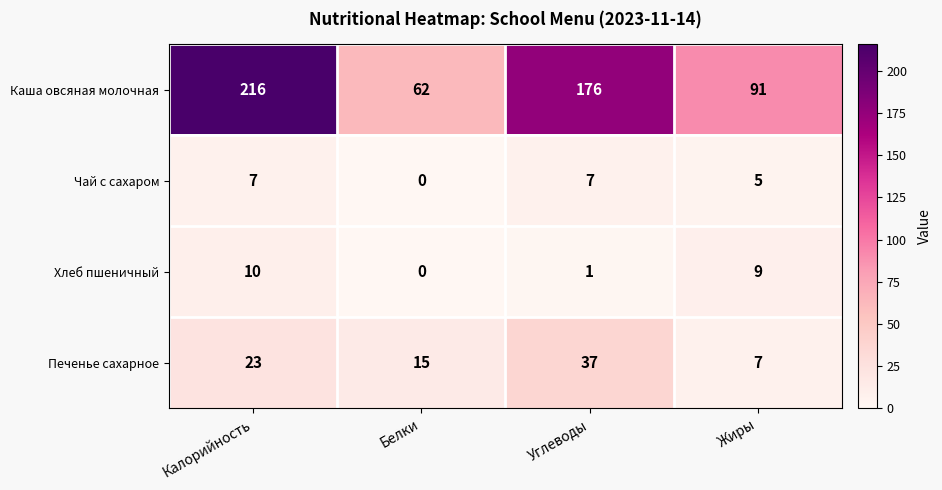

Between Углеводы and Жиры, which series saw the biggest shift?

Каша овсяная молочная